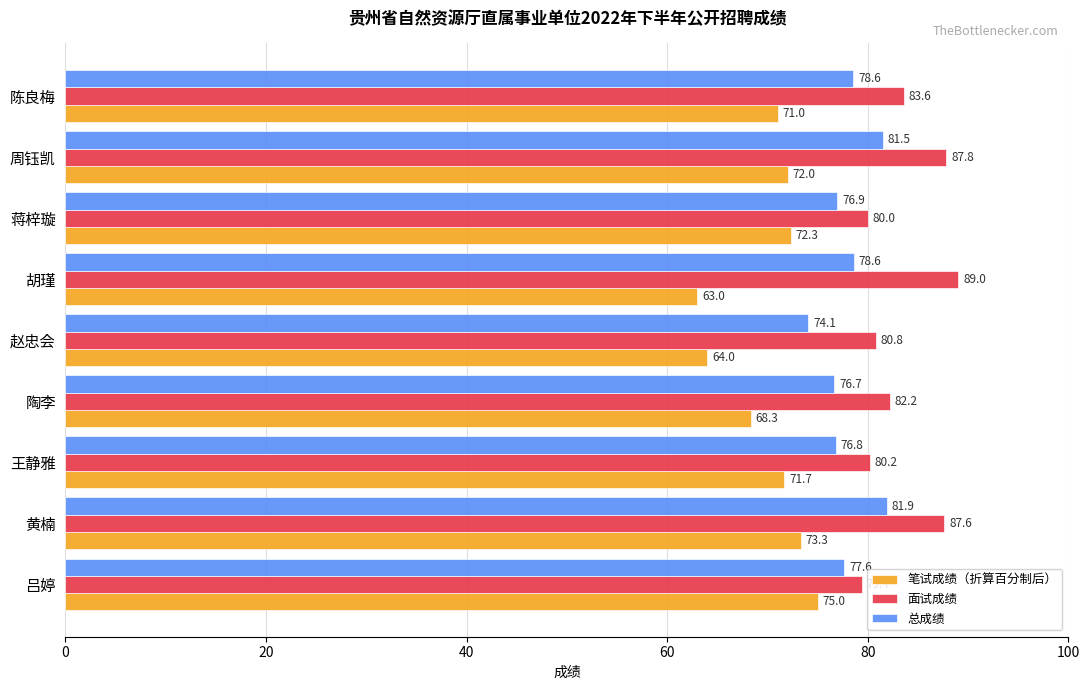

What is the difference between the maximum and minimum values in the 面试成绩 series?

9.6